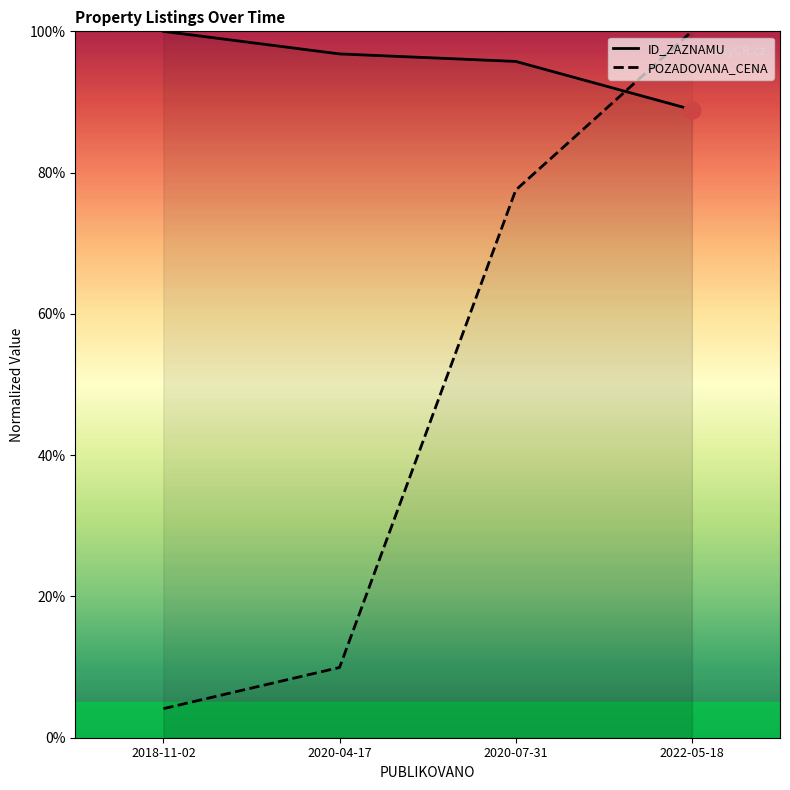

Between 2018-11-02 and 2020-04-17, which series saw the biggest shift?

POZADOVANA_CENA